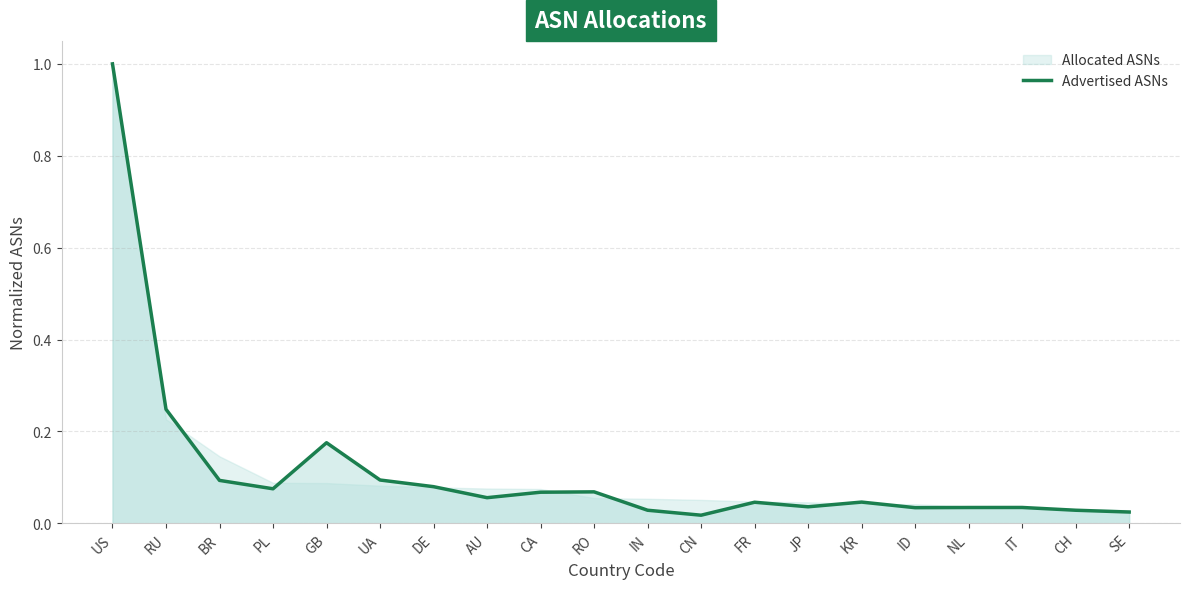

What is the label of the 1st point from the left?

US